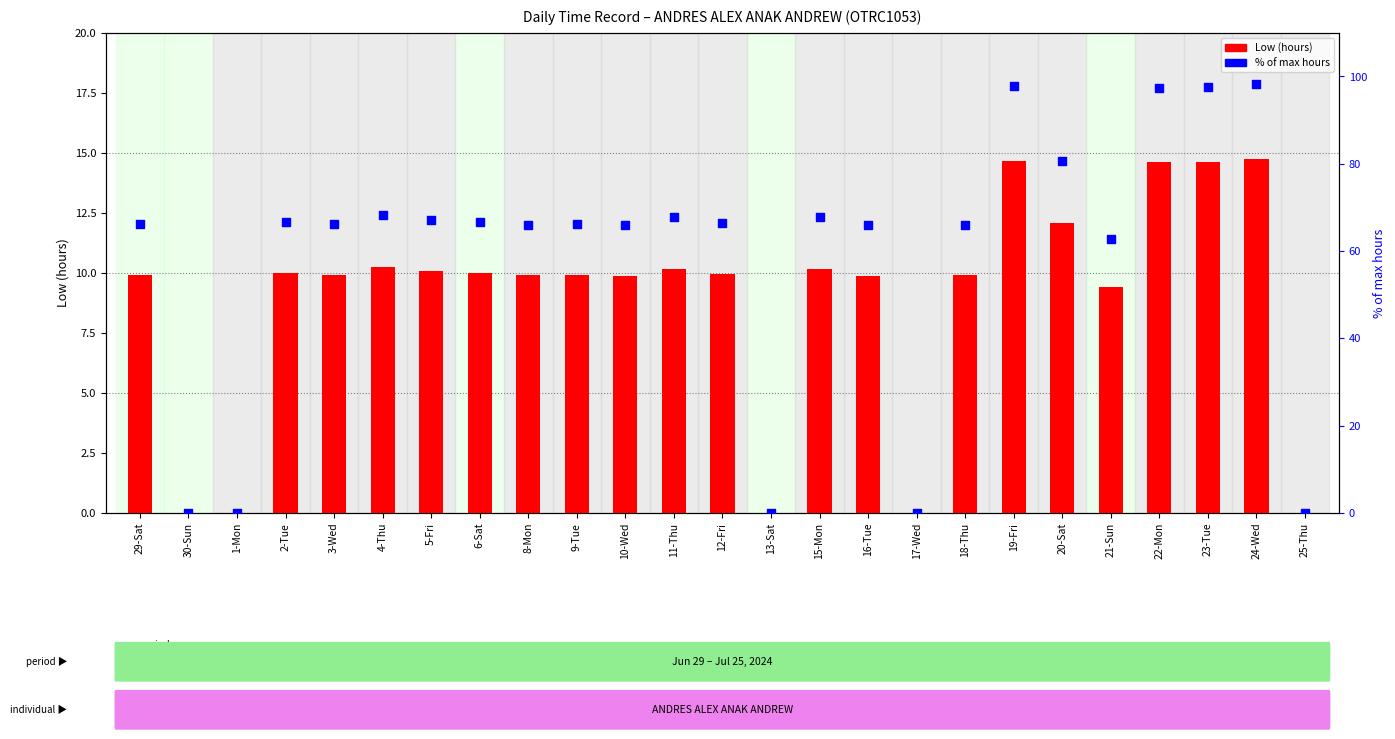

Which series has the largest total across all categories?

% of max hours